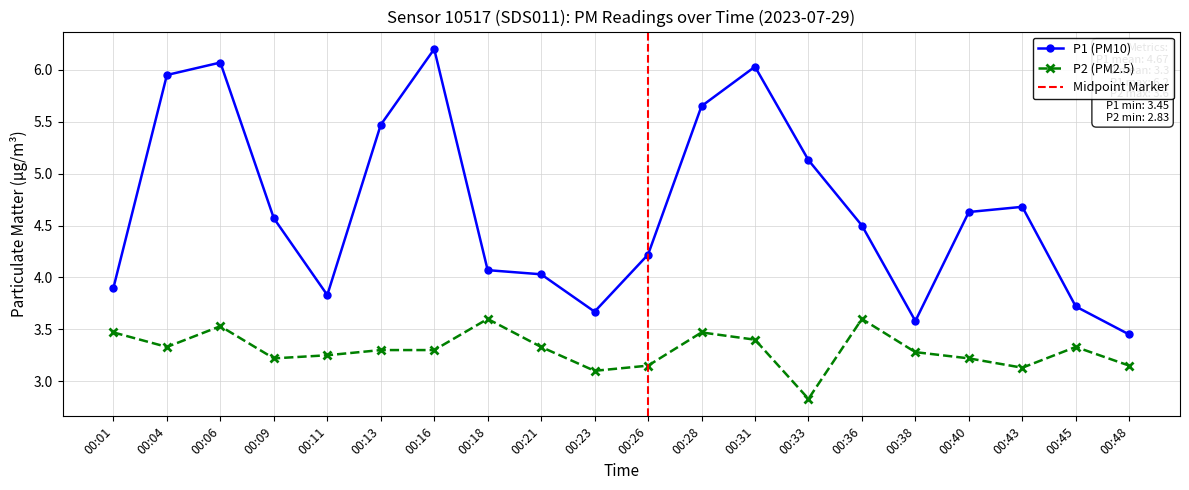

How many values in the P1 series are below 4?

6